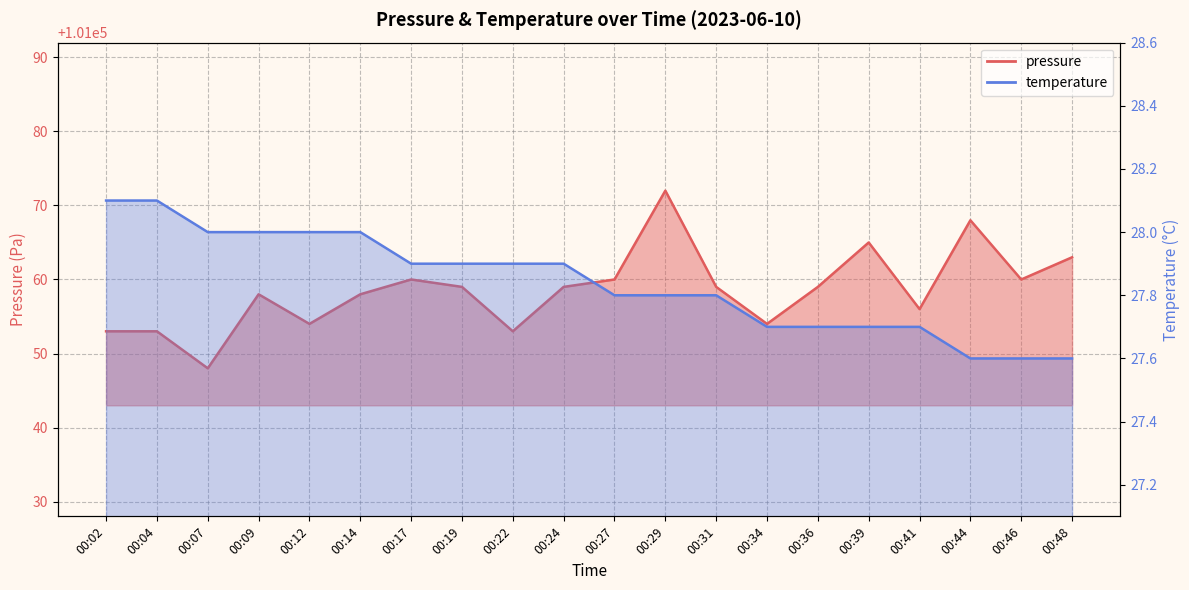

Read the temperature value at 00:14.

28.0